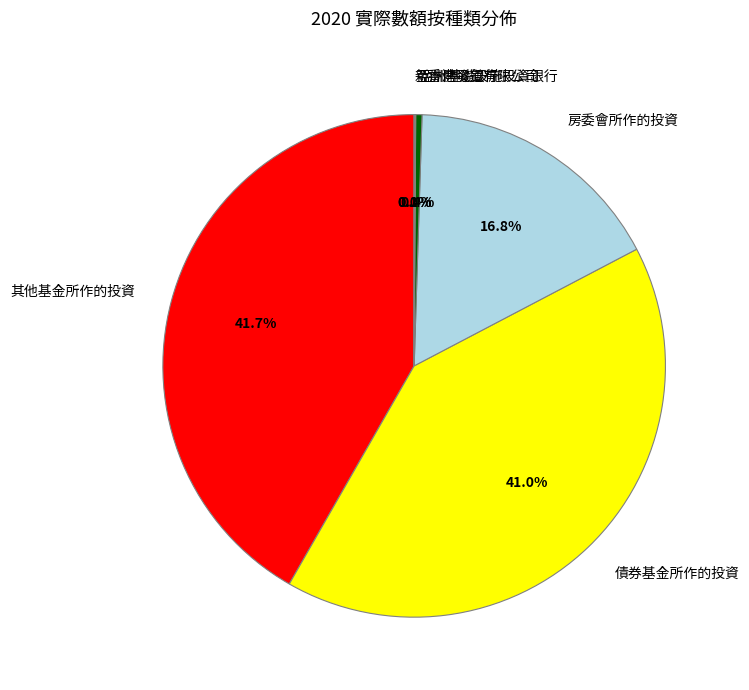

Is there a majority slice in this chart?

No